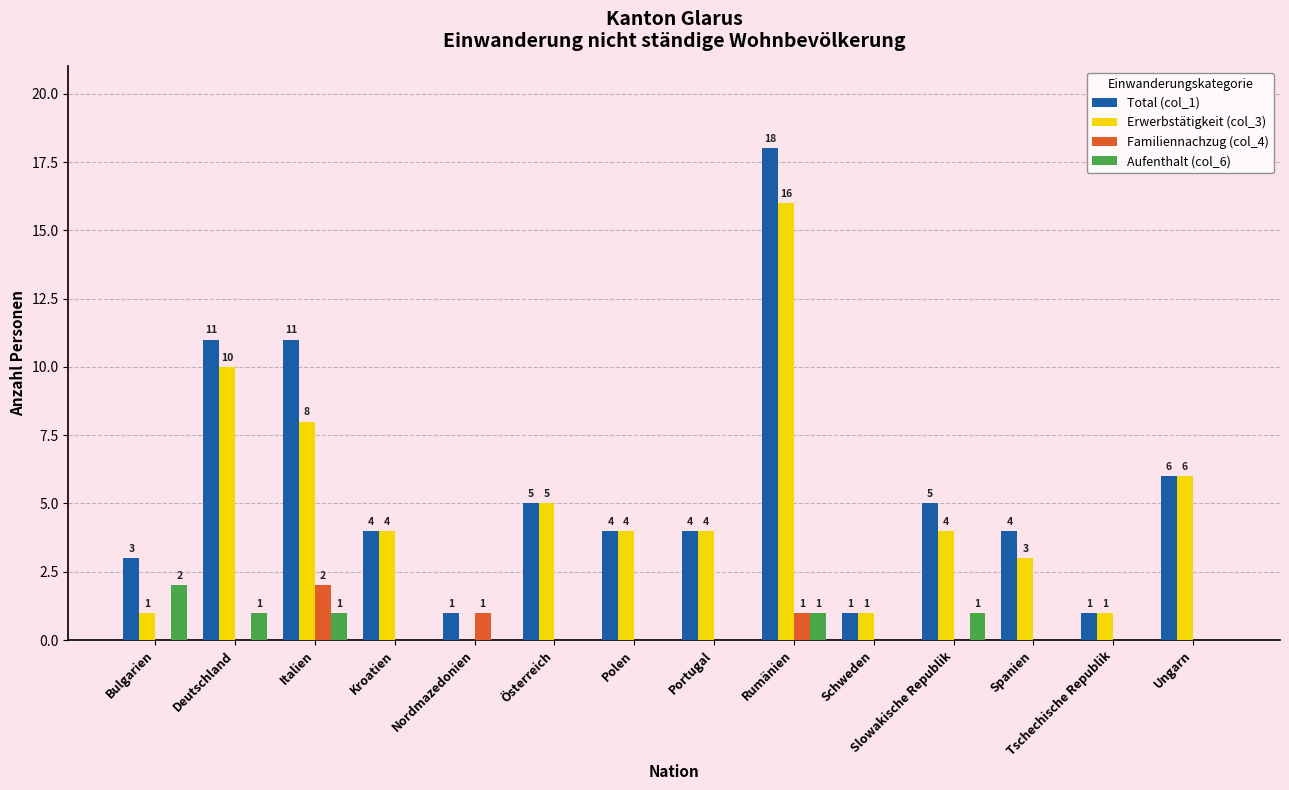

At which category is the sum across all series the highest?

Rumänien